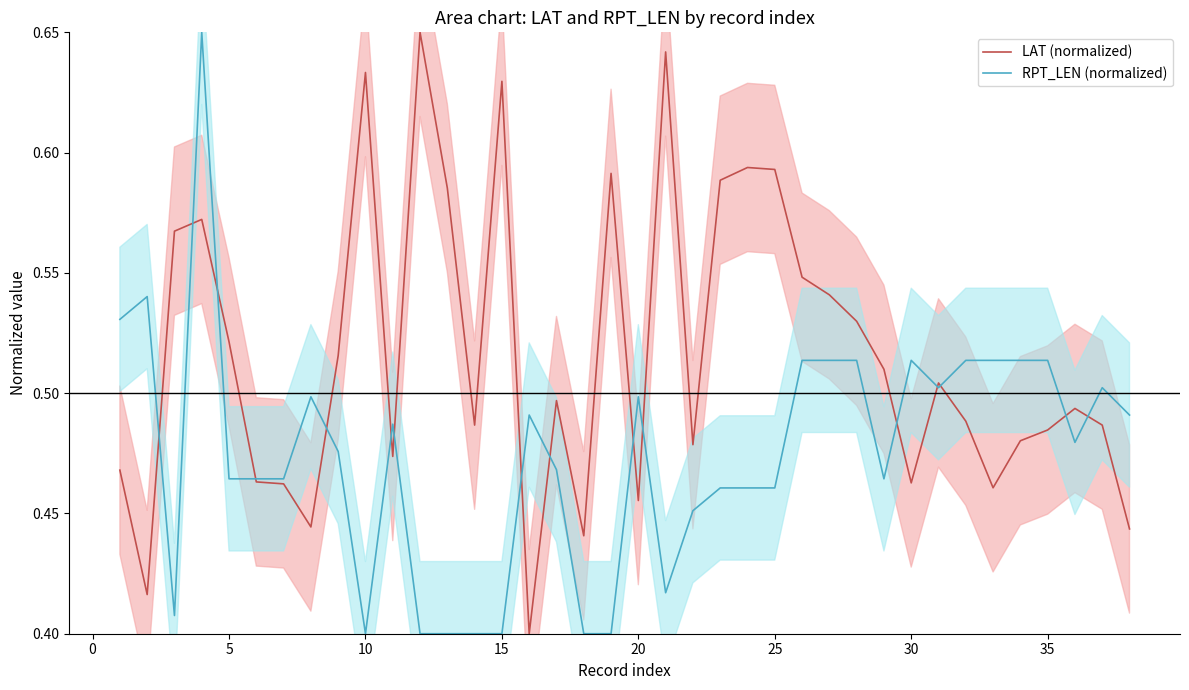

List the series in order of their overall mean, highest first.

LAT (normalized), RPT_LEN (normalized)